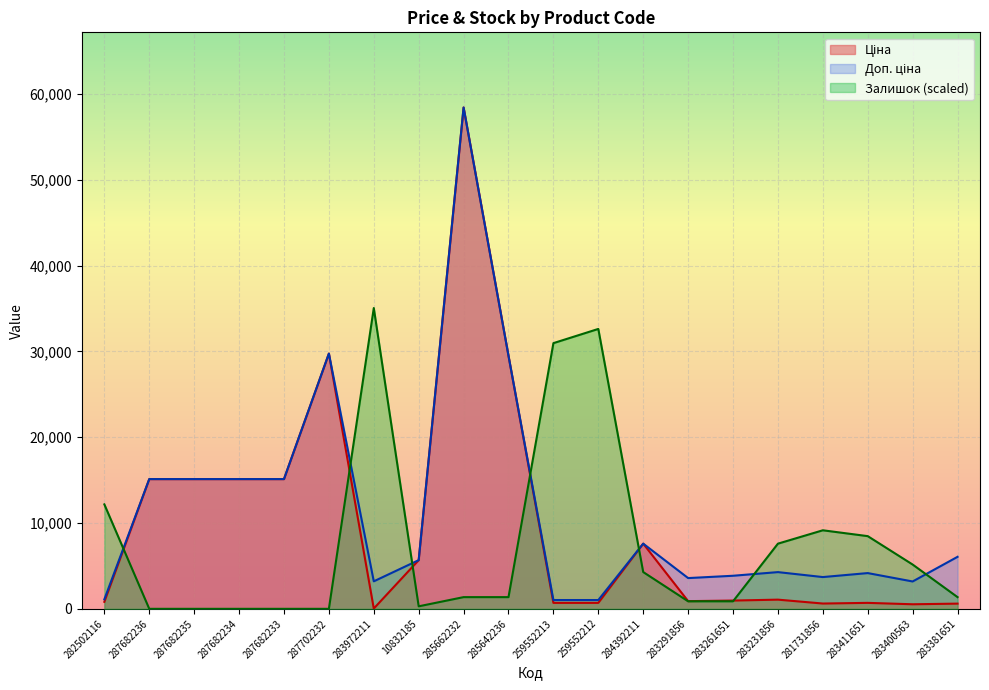

How many lines are shown in the chart?

3